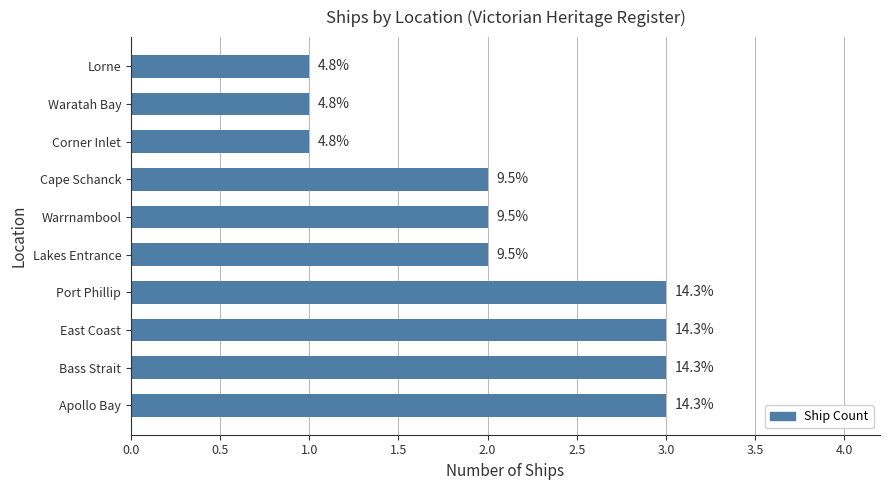

How many bars are there in total?

10